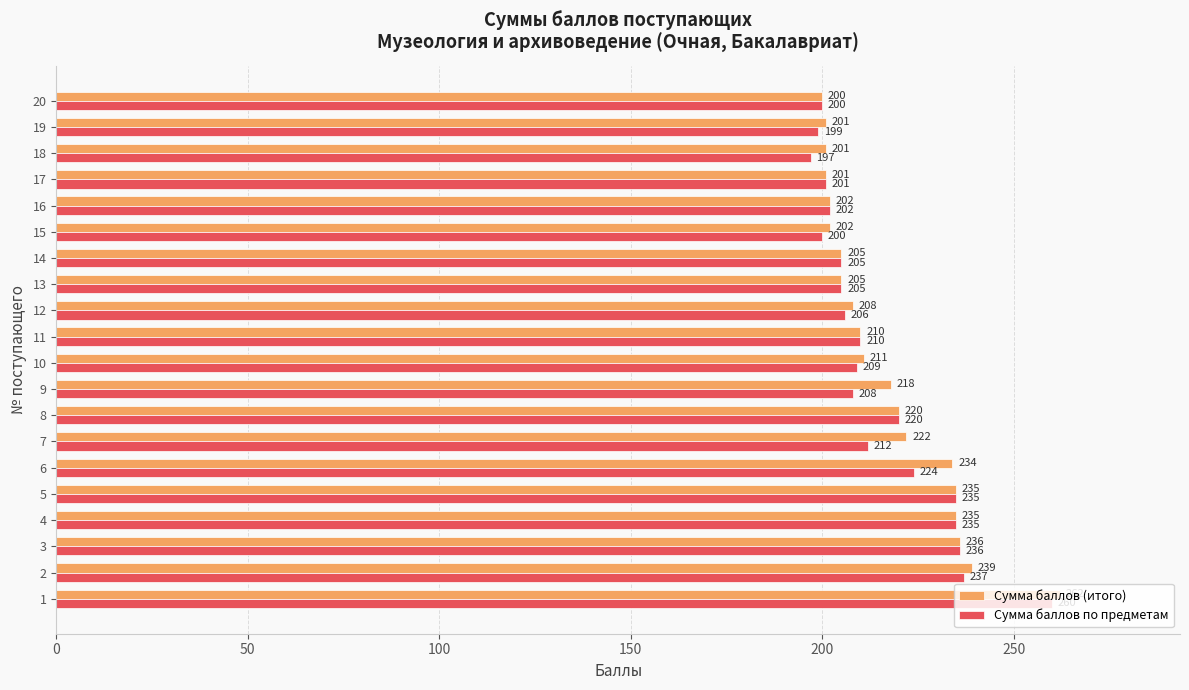

What is the difference between the maximum and minimum values in the Сумма баллов (итого) series?

62